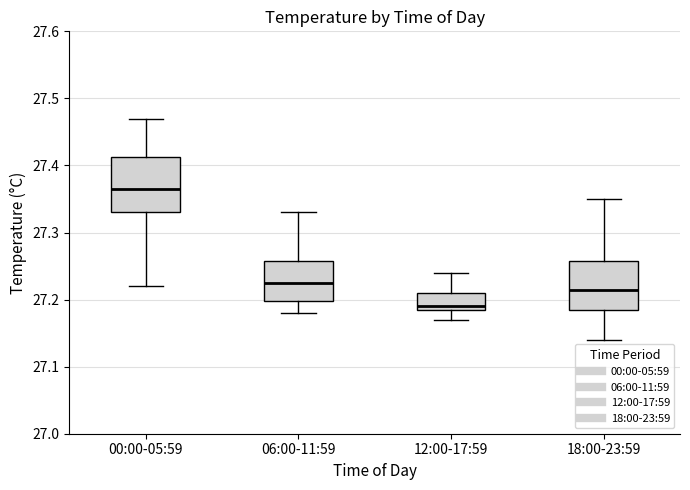

Reading left to right, read every box against the y-axis: the position of its median line, the range the box covers, and the ends of its whiskers. The values are not printed on the chart, so give them approximately, as read against the axis.

00:00-05:59: median 27.37, box 27.33 to 27.41, whiskers 27.22 to 27.47
06:00-11:59: median 27.23, box 27.20 to 27.26, whiskers 27.18 to 27.33
12:00-17:59: median 27.19 (just above the box's lower edge), box 27.19 to 27.21, whiskers 27.17 to 27.24
18:00-23:59: median 27.22, box 27.19 to 27.26, whiskers 27.14 to 27.35